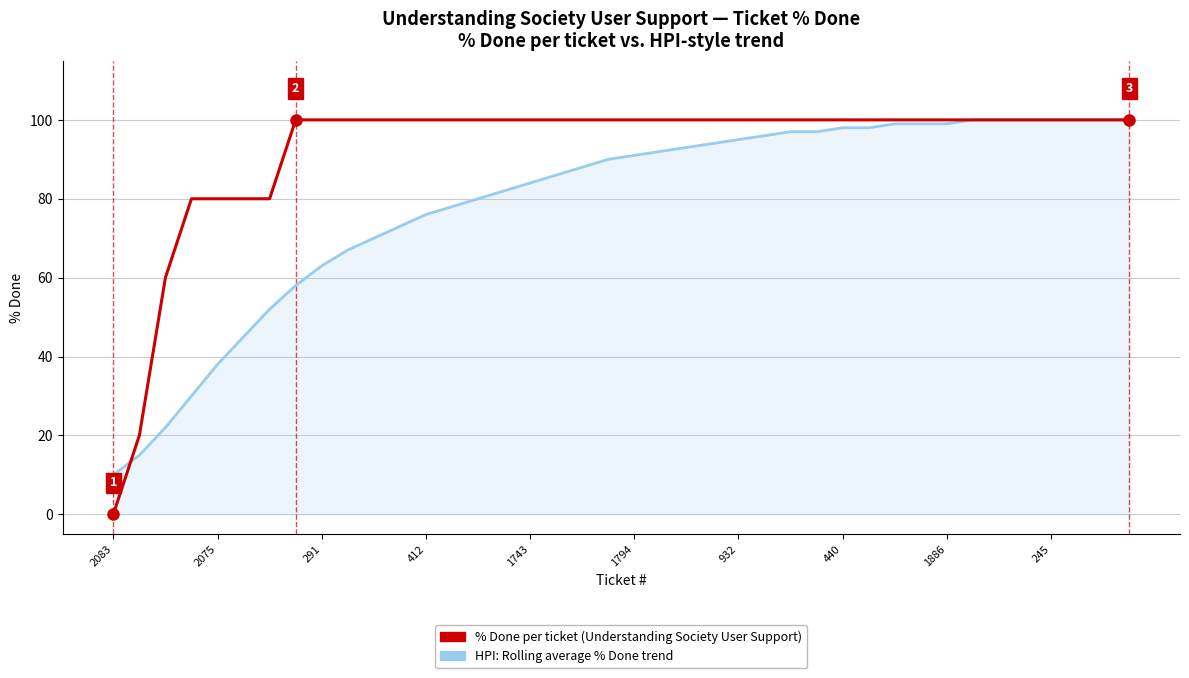

Which series has the largest total across all categories?

% Done per ticket (Understanding Society User Support)